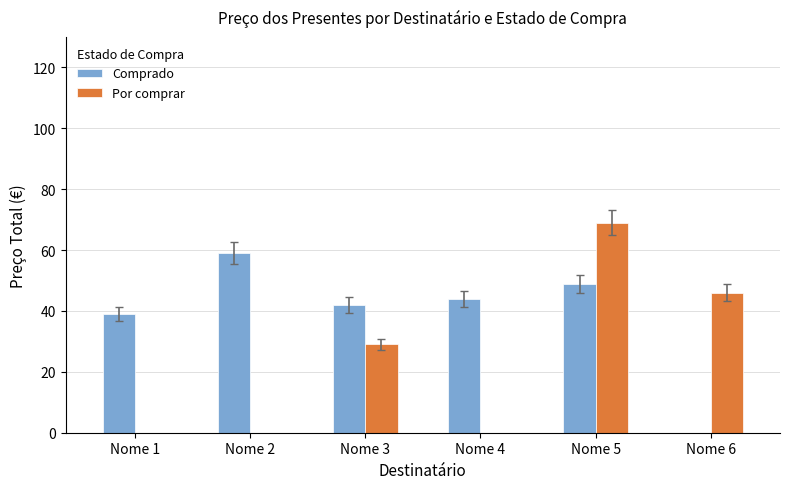

True or false: Comprado has a value of 44 at Nome 4.

True